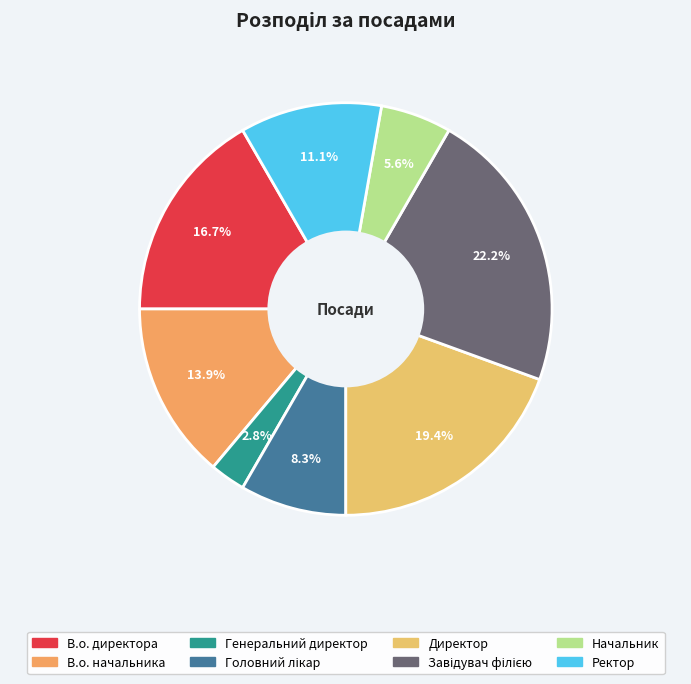

To the nearest percent, what is the combined percentage of Генеральний директор and В.о. начальника?

17%